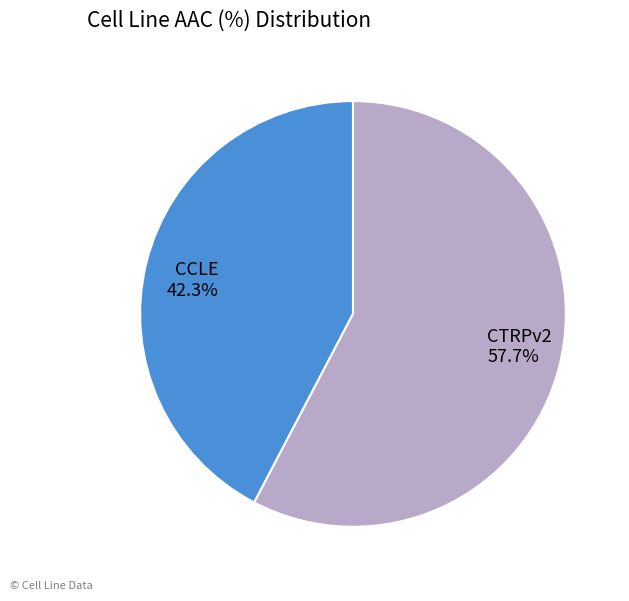

What percentage is the CCLE slice, to the nearest percent?

42%